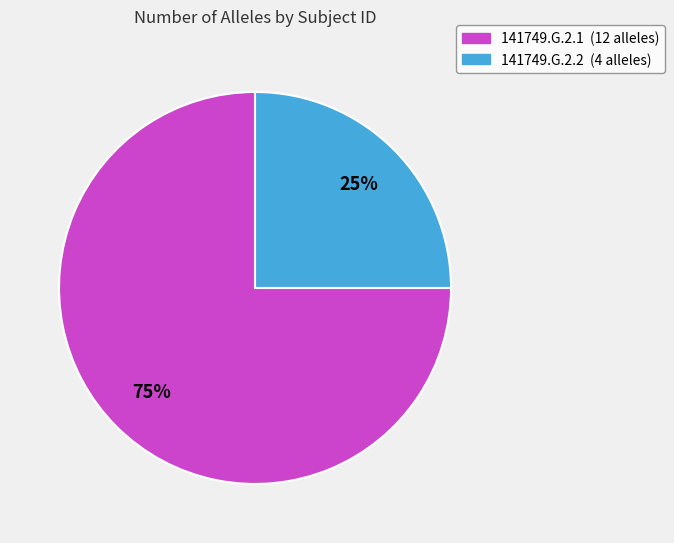

Rank the categories by value from lowest to highest.

141749.G.2.2, 141749.G.2.1